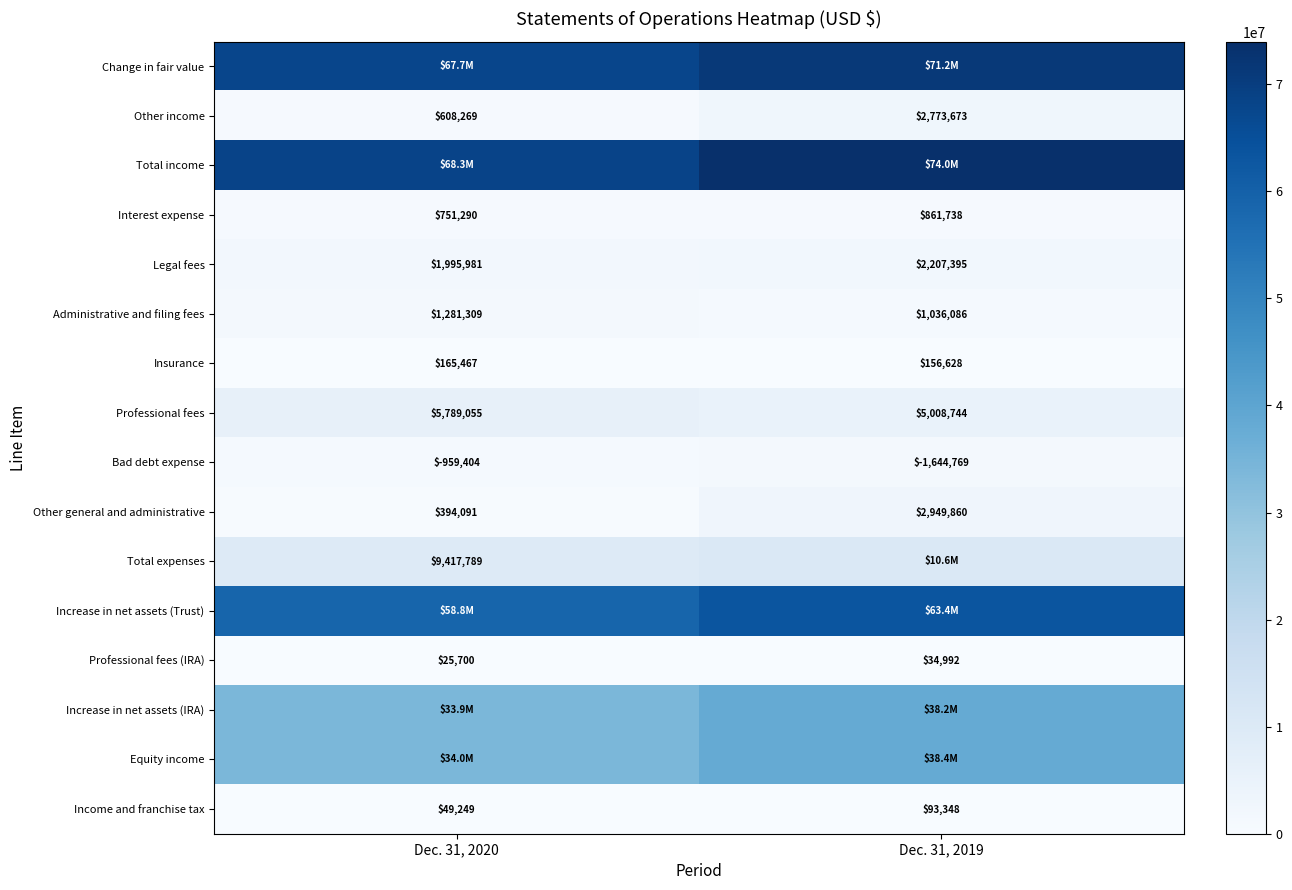

What is the difference between the maximum and minimum values in the Bad debt expense series?

685365